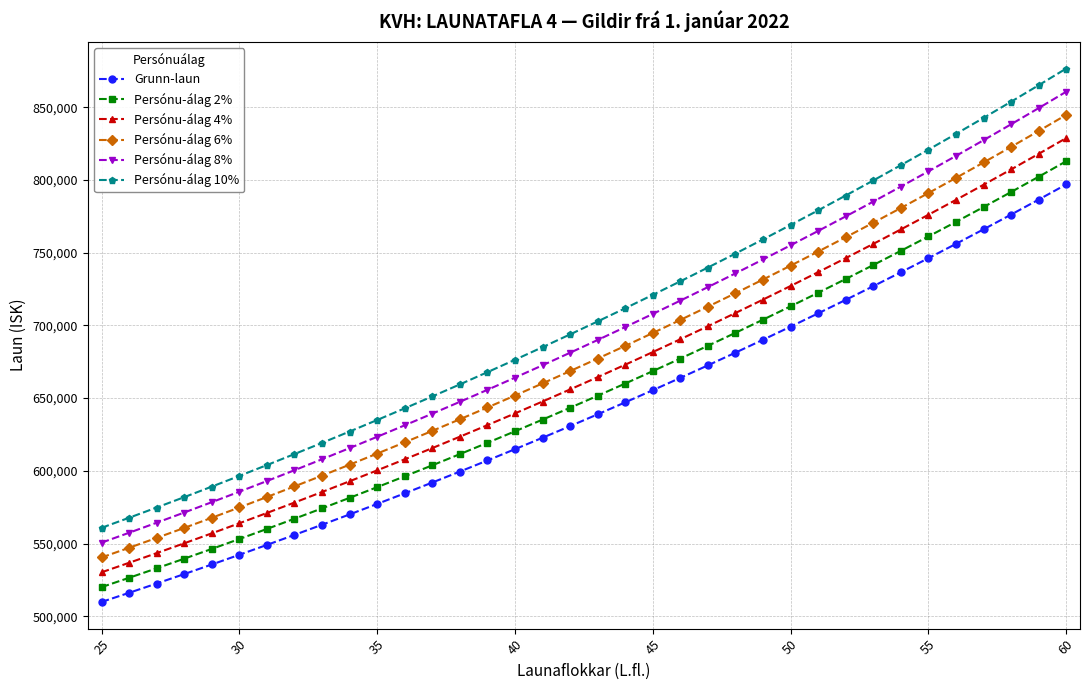

What are all the series names shown in the legend?

Grunn-laun, Persónu-álag 2%, Persónu-álag 4%, Persónu-álag 6%, Persónu-álag 8%, Persónu-álag 10%